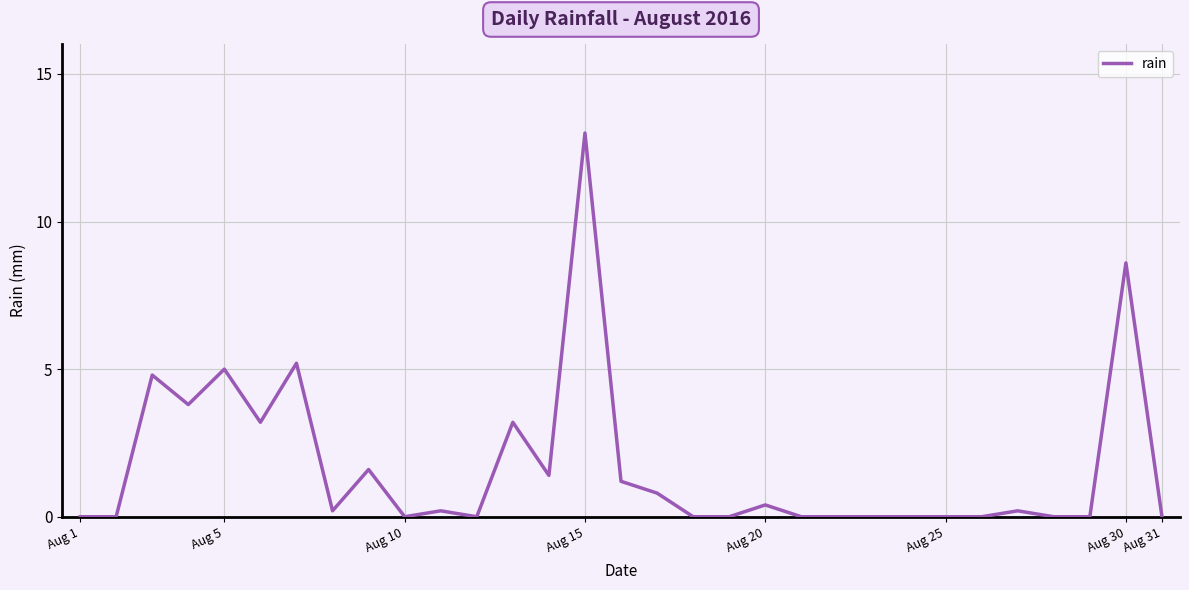

What is the maximum value shown in the chart?

13.0